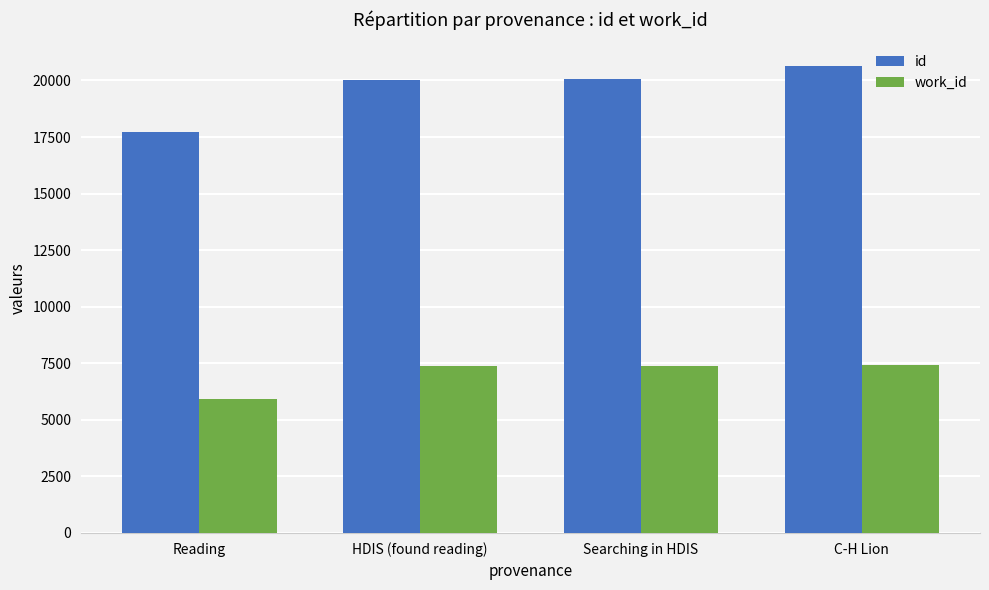

What value does the id series have at C-H Lion?

20652